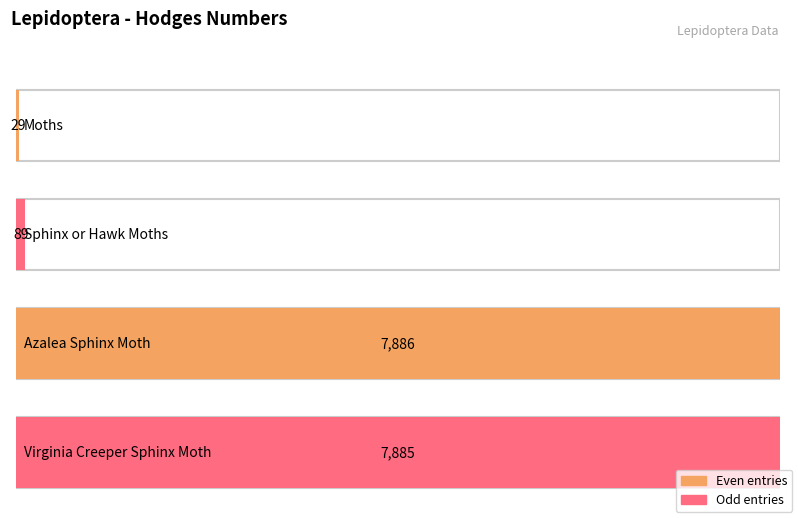

Rank the categories by value from lowest to highest.

Moths, Sphinx or Hawk Moths, Virginia Creeper Sphinx Moth, Azalea Sphinx Moth